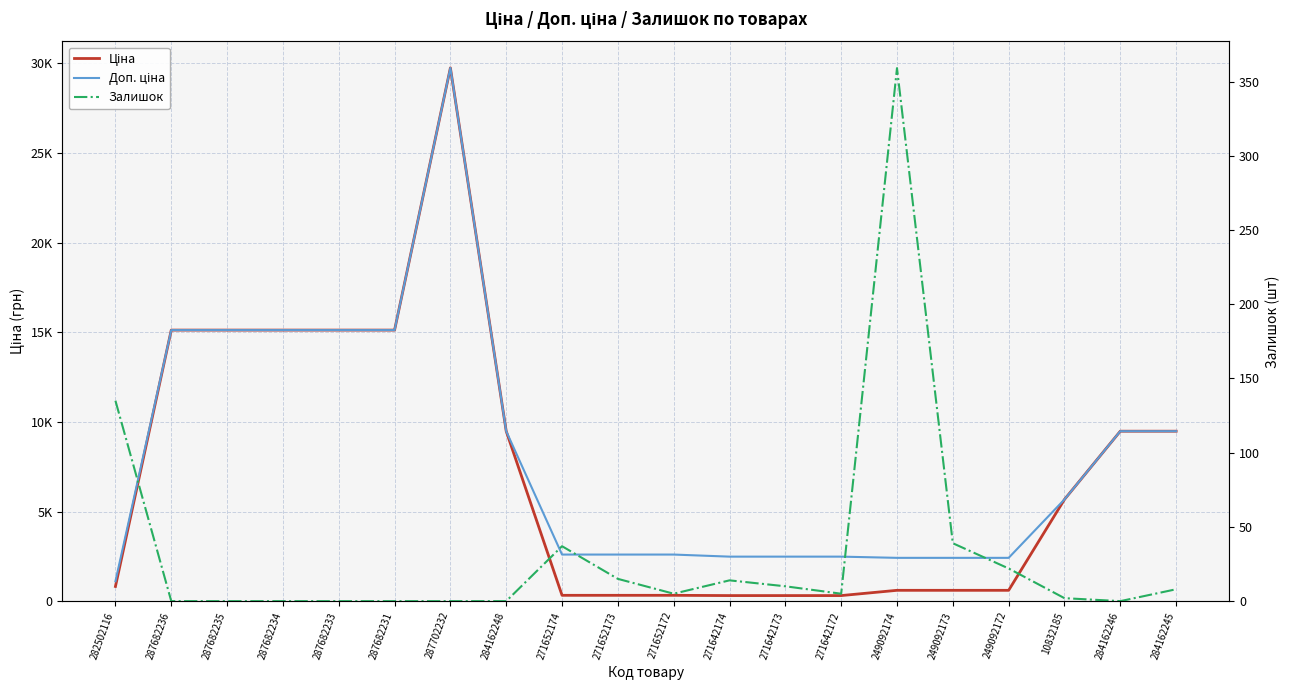

What is the difference between the highest and lowest values at 249092172?

2392.8